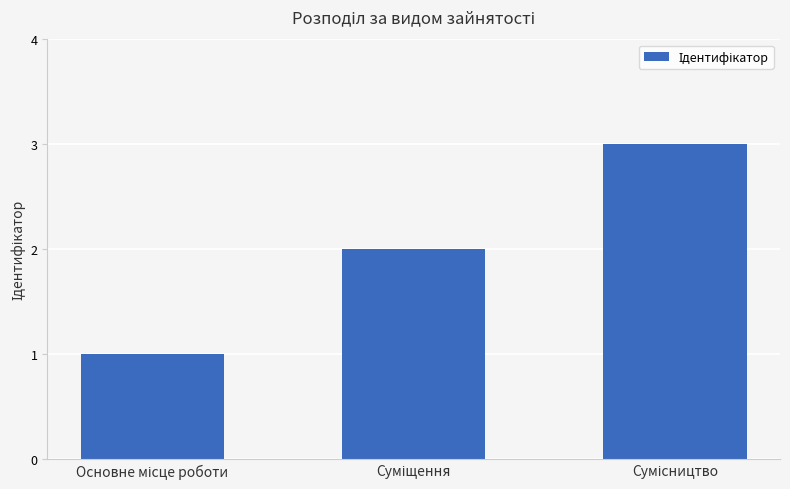

What is the maximum value shown in the chart?

3